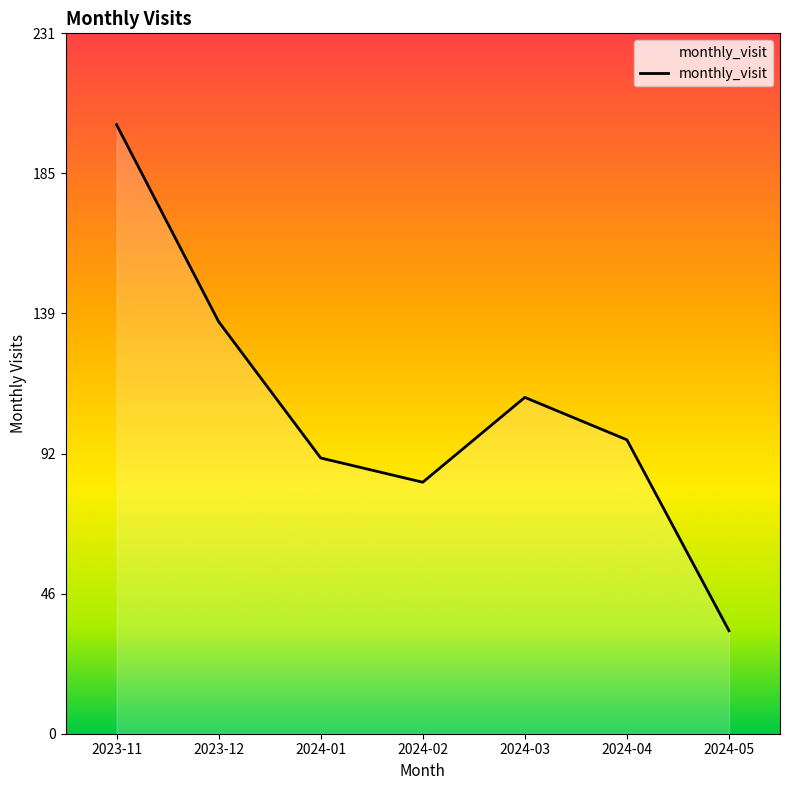

What value does the data have at 2024-04, to the nearest 50?

100